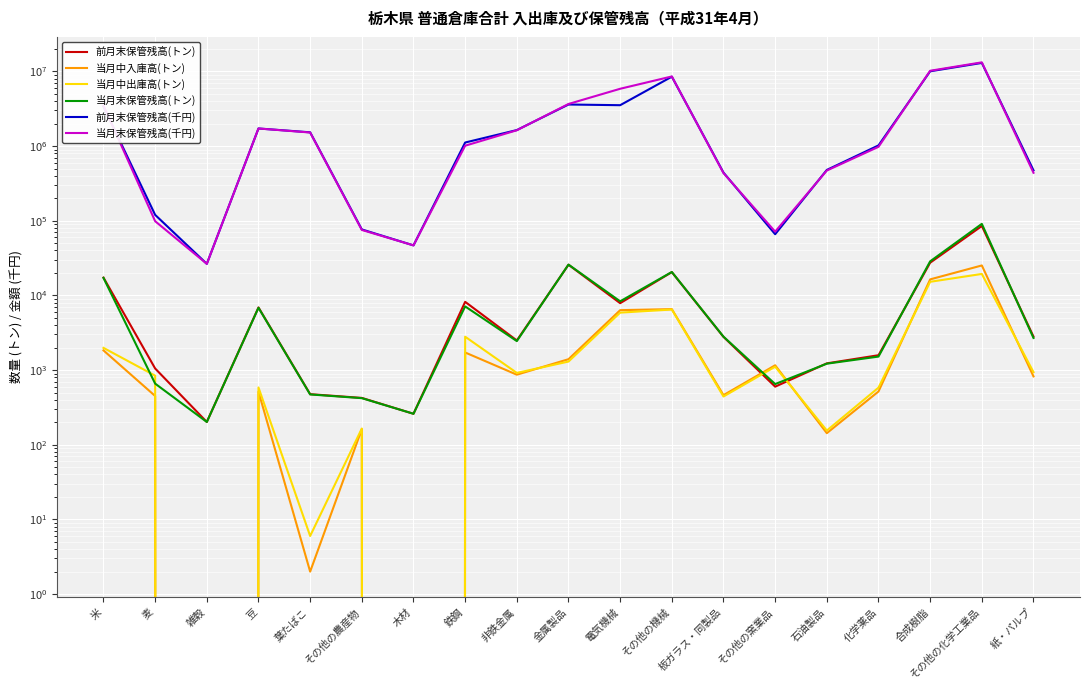

What is the sum of all 当月中出庫高(トン) values?

58809